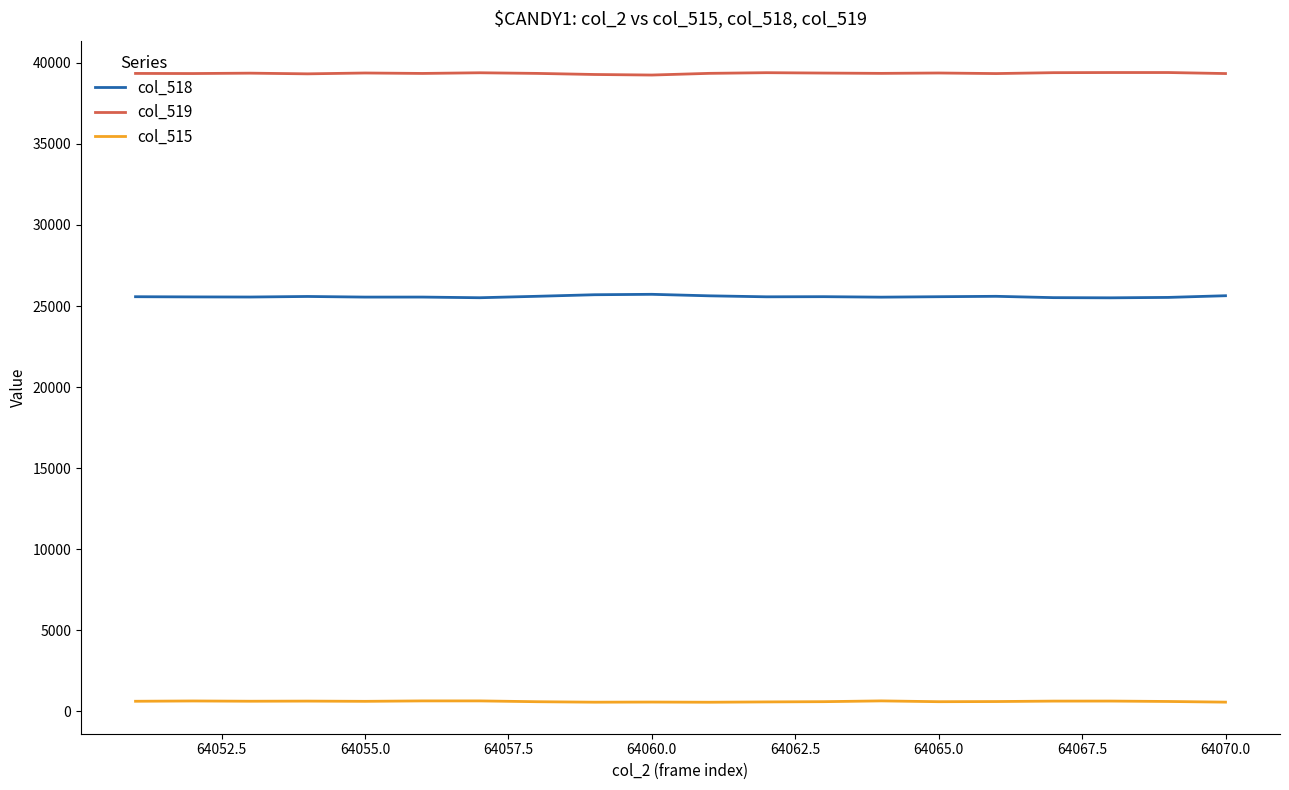

Rank the series by their average value, from highest to lowest.

col_519, col_518, col_515